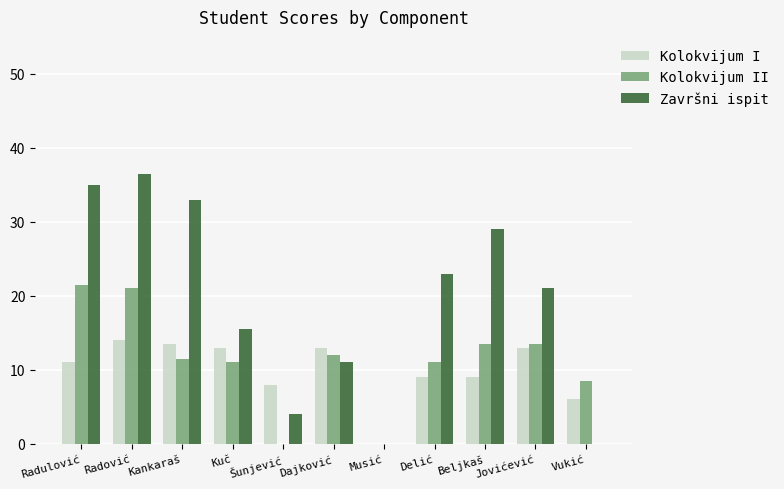

Count the number of categories in the chart.

11